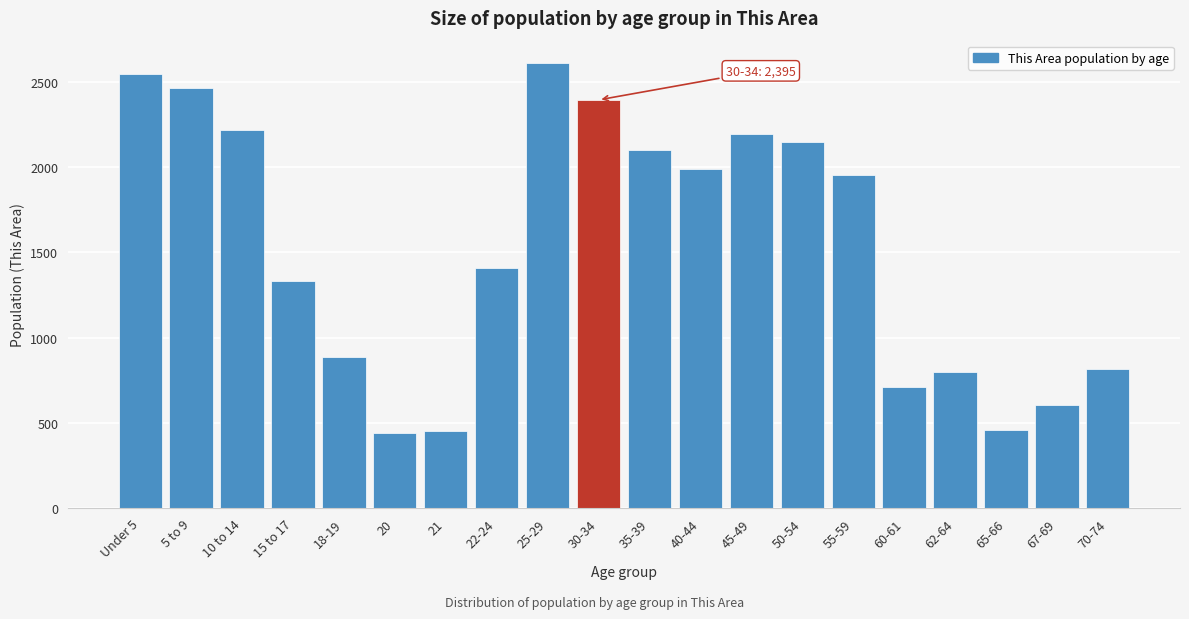

What is the value of the 6th bar from the left?

443